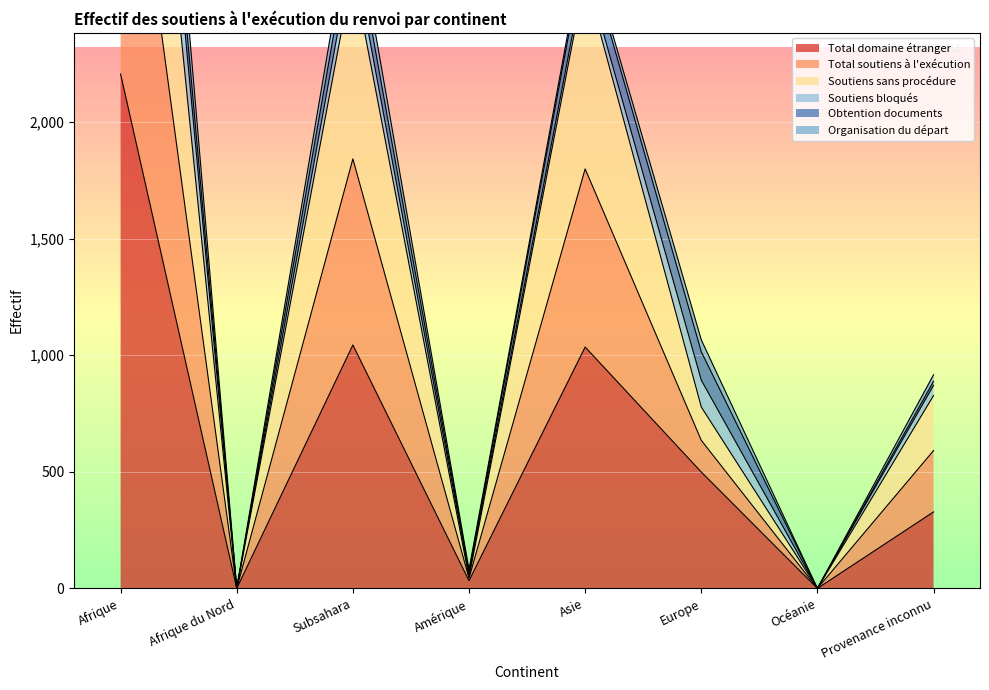

What is the sum of all Soutiens sans procédure values?

12590